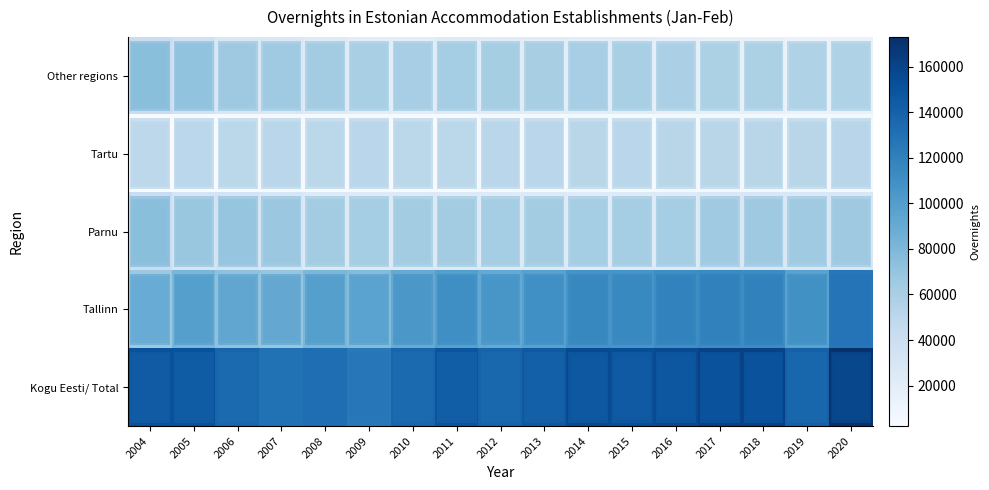

Rank the series by their maximum value, from highest to lowest.

Kogu Eesti/ Total, Tallinn, Other regions, Parnu, Tartu